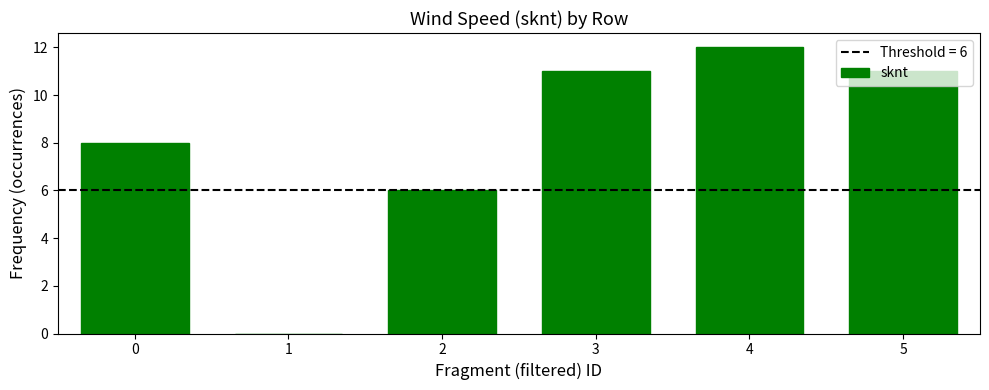

Which category has the highest value across all series?

4